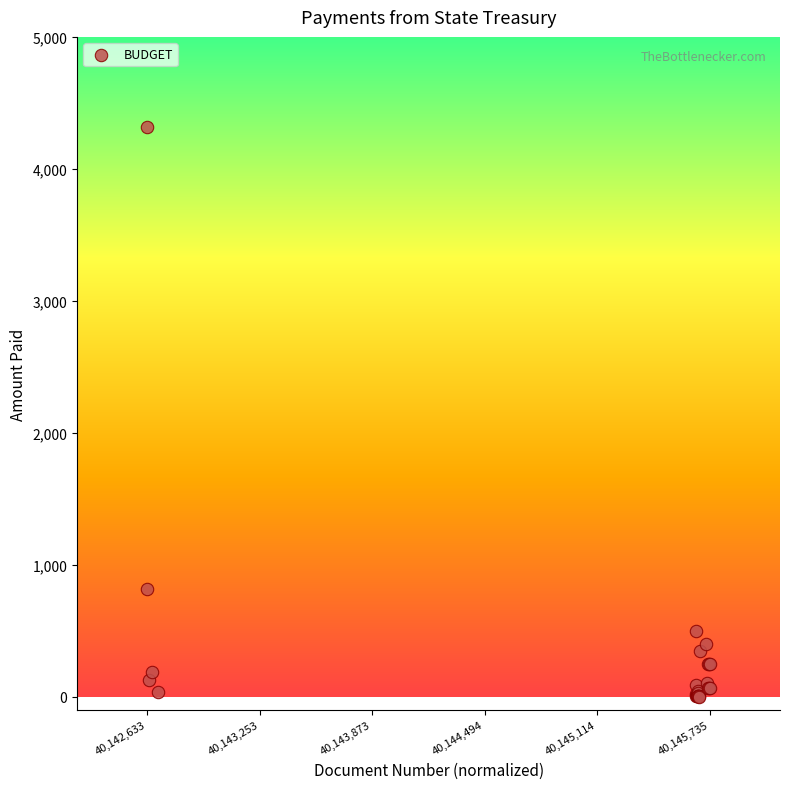

What Y value in the scatter plot is closest to 2158?

816.2